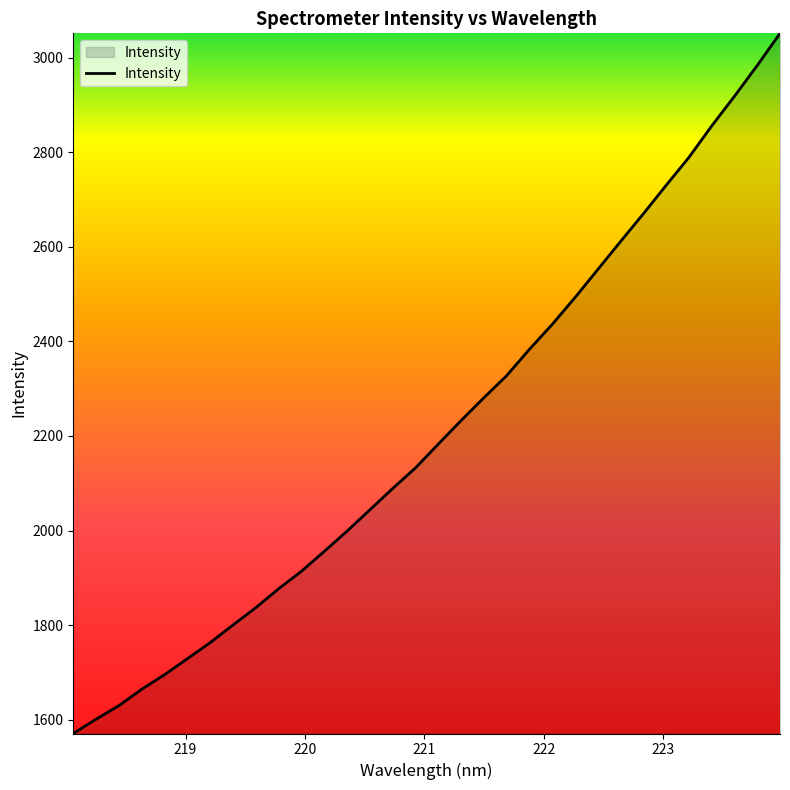

What is the difference between the maximum and minimum values?

1480.0